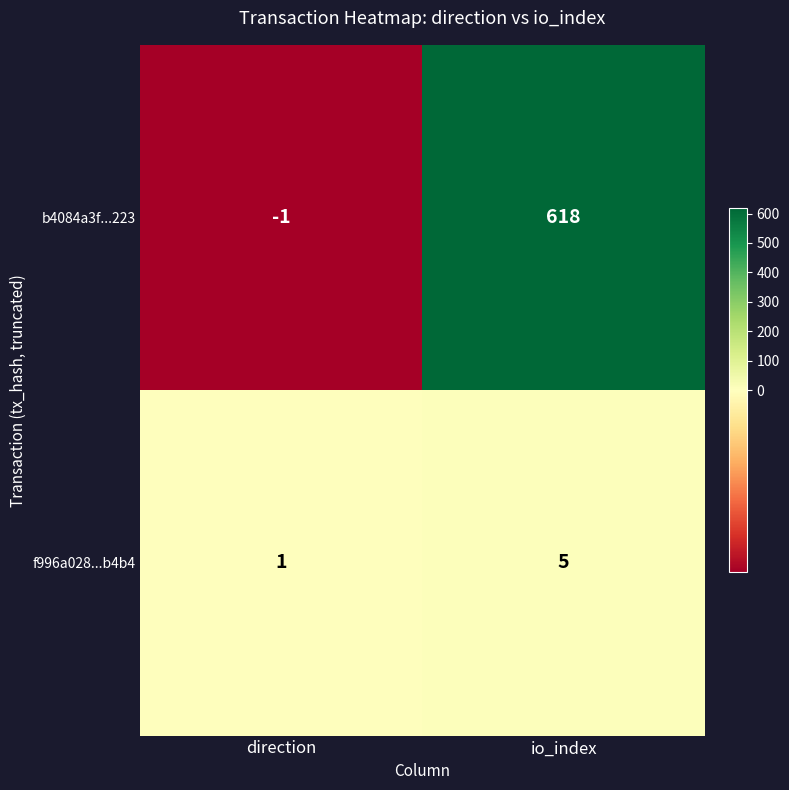

Which series has the largest total across all categories?

b4084a3f...223